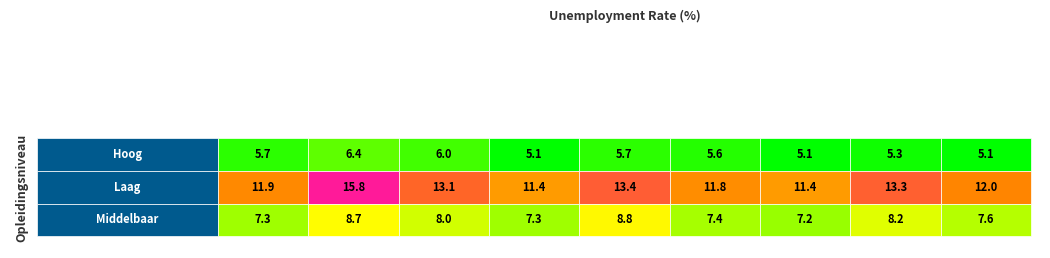

Between Laag and Middelbaar, which is larger?

Laag